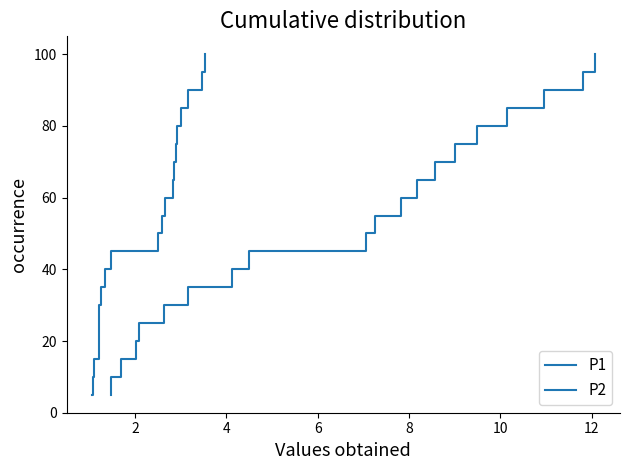

What is the sum of the P1 values at 12 and 9?

85.0